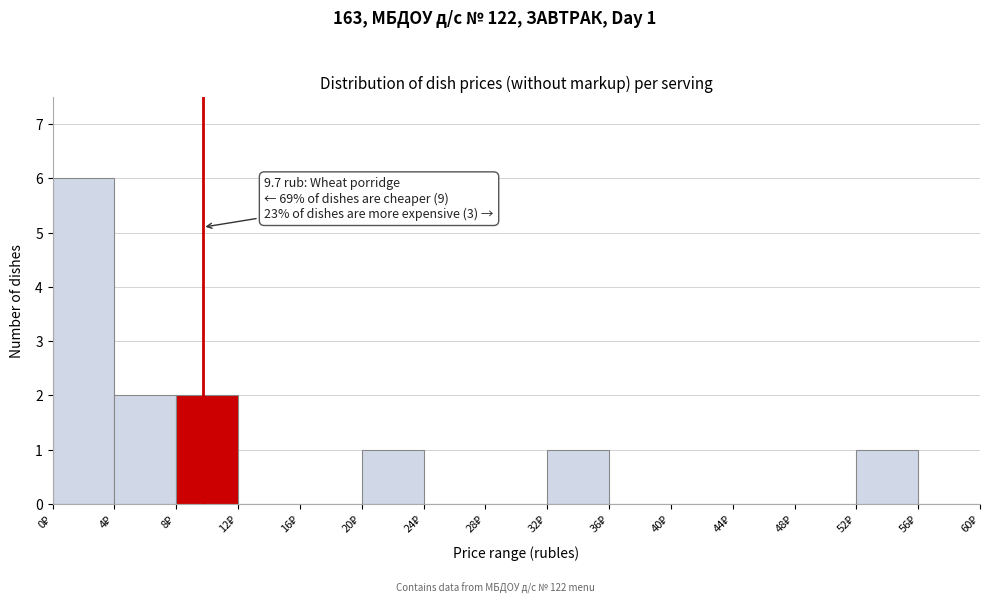

Which range on the x-axis has the tallest bar?

0 to 4